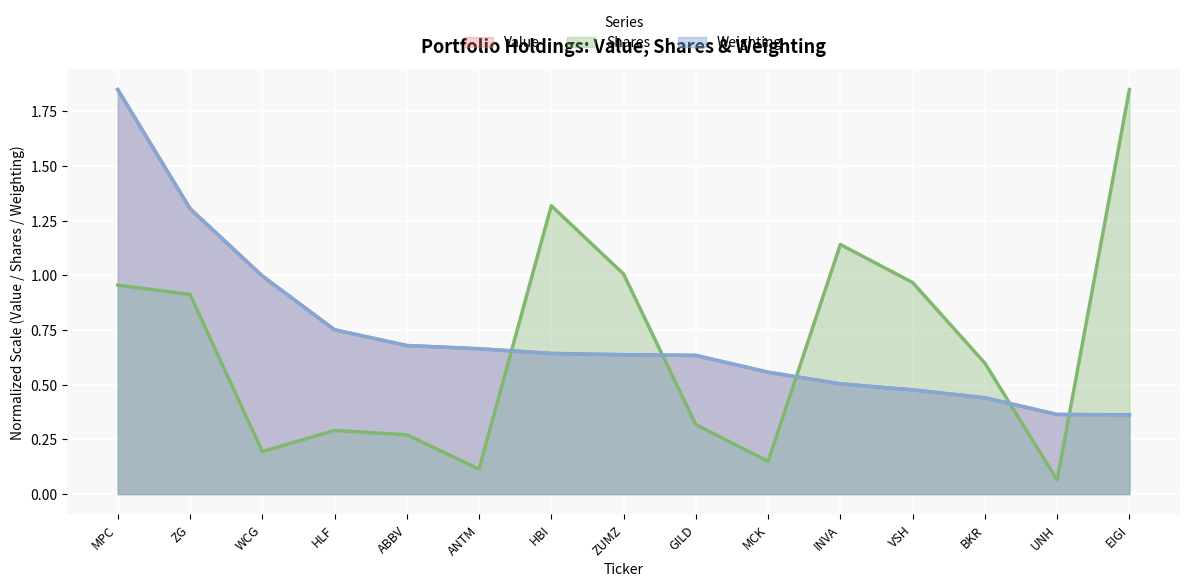

What is the average value of the Shares series?

0.7